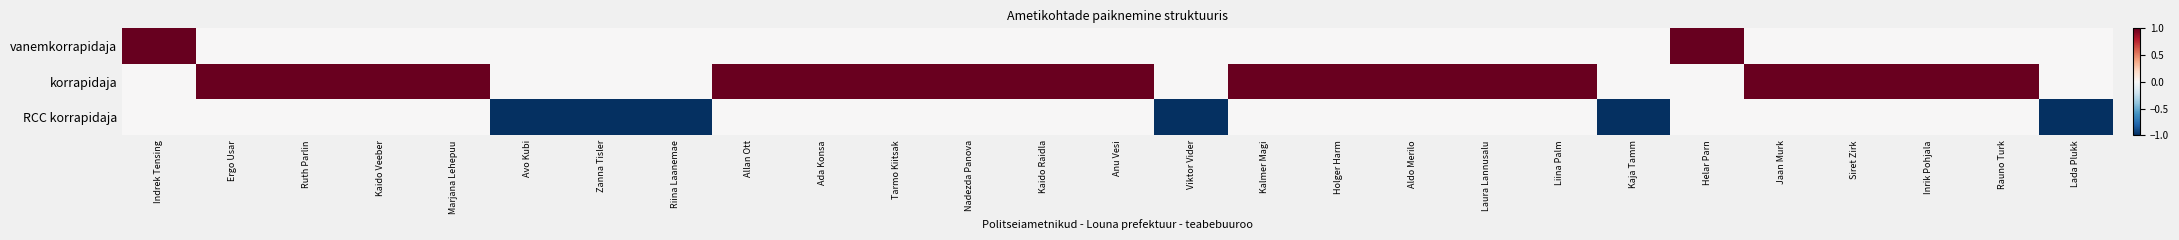

Rank the series at Liina Palm from lowest to highest value.

vanemkorrapidaja, RCC korrapidaja, korrapidaja